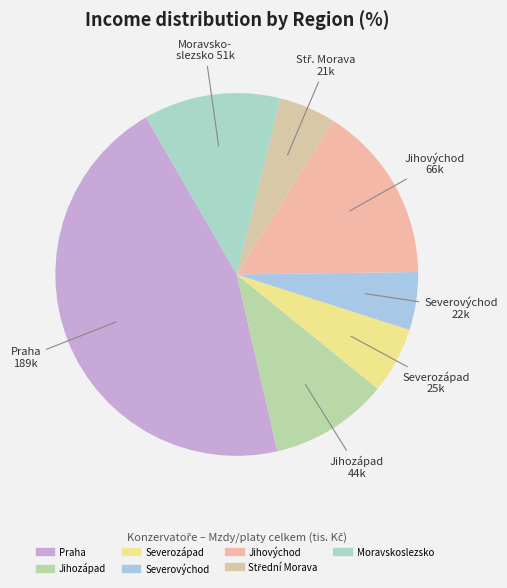

Count the number of slices in the pie.

7